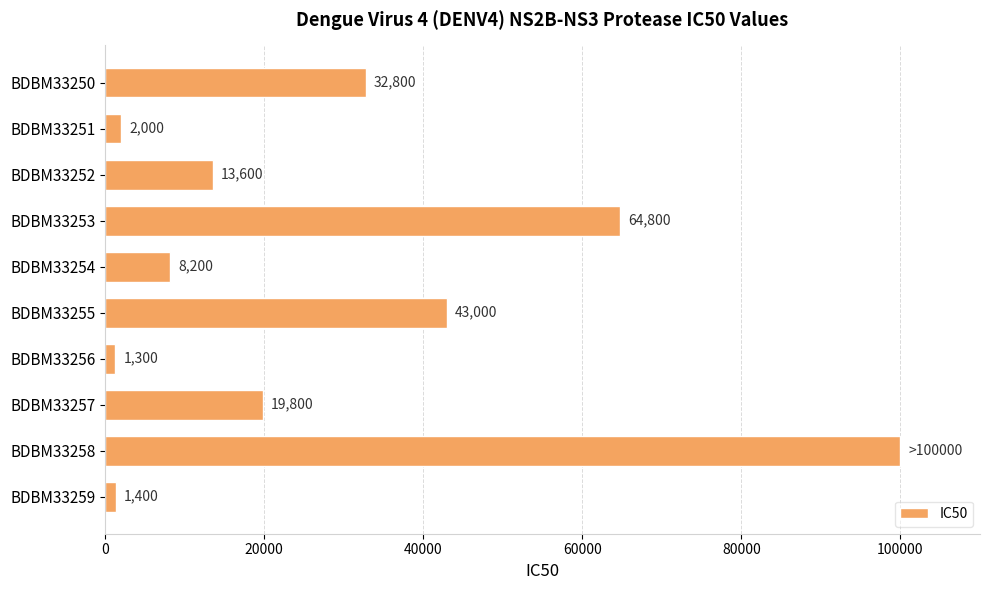

What is the difference between the maximum and minimum values?

98700